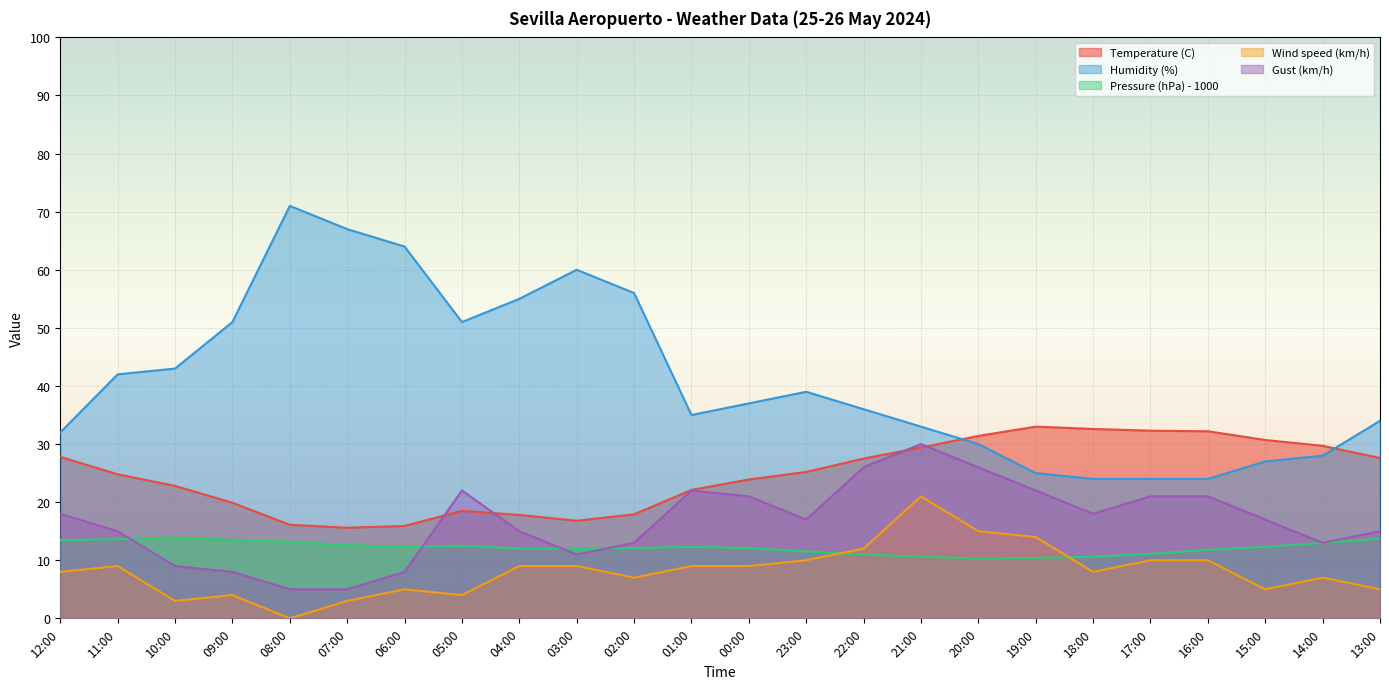

At how many categories does at least one series exceed 37?

11